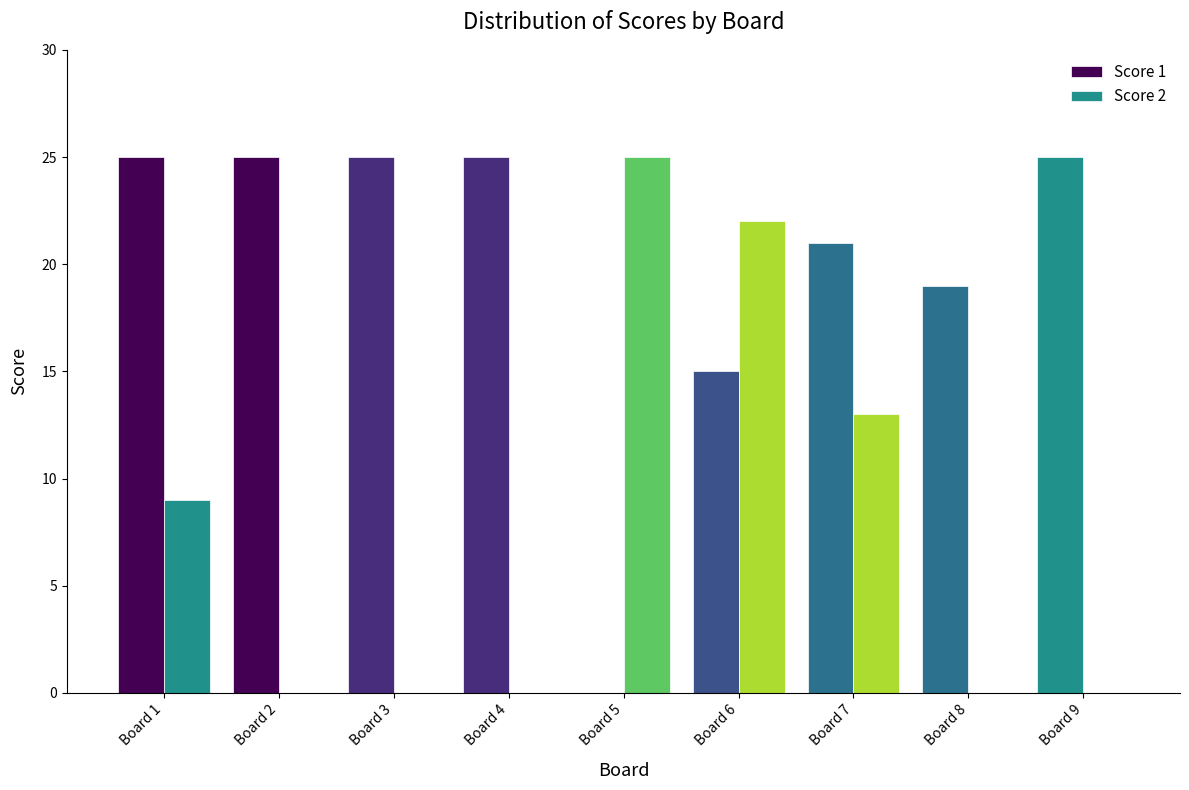

How many values in Score 1 are above zero?

8